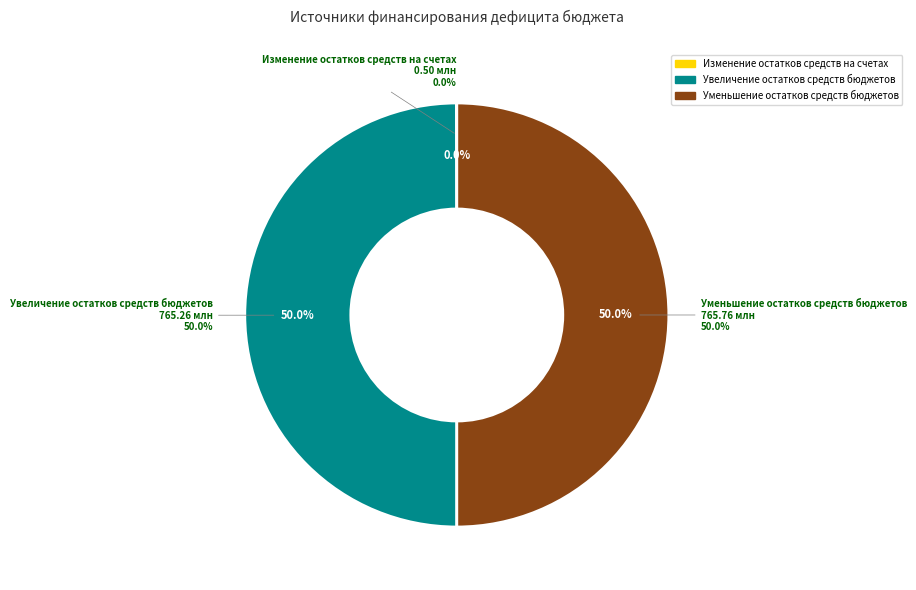

Is it true that Изменение остатков средств на счетах is 0% of the pie?

True